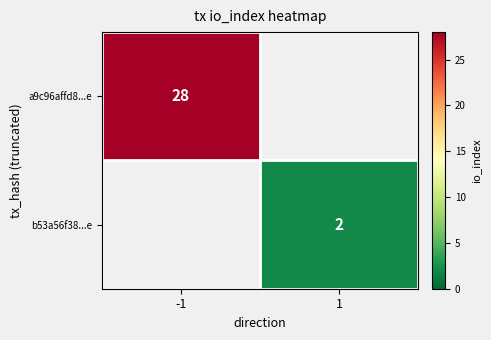

The a9c96affd8...e series shows 28 at -1. True or false?

True